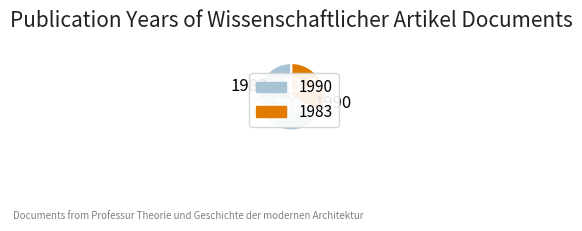

Is there any slice that represents more than half of the pie?

Yes